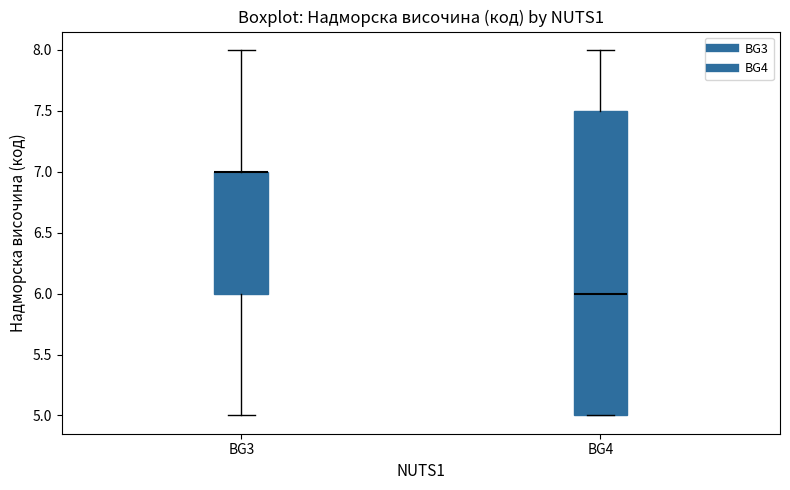

Where is the lower edge of the box for BG4 on the y-axis? The values are not printed on the chart, so give them approximately, as read against the axis.

5.0